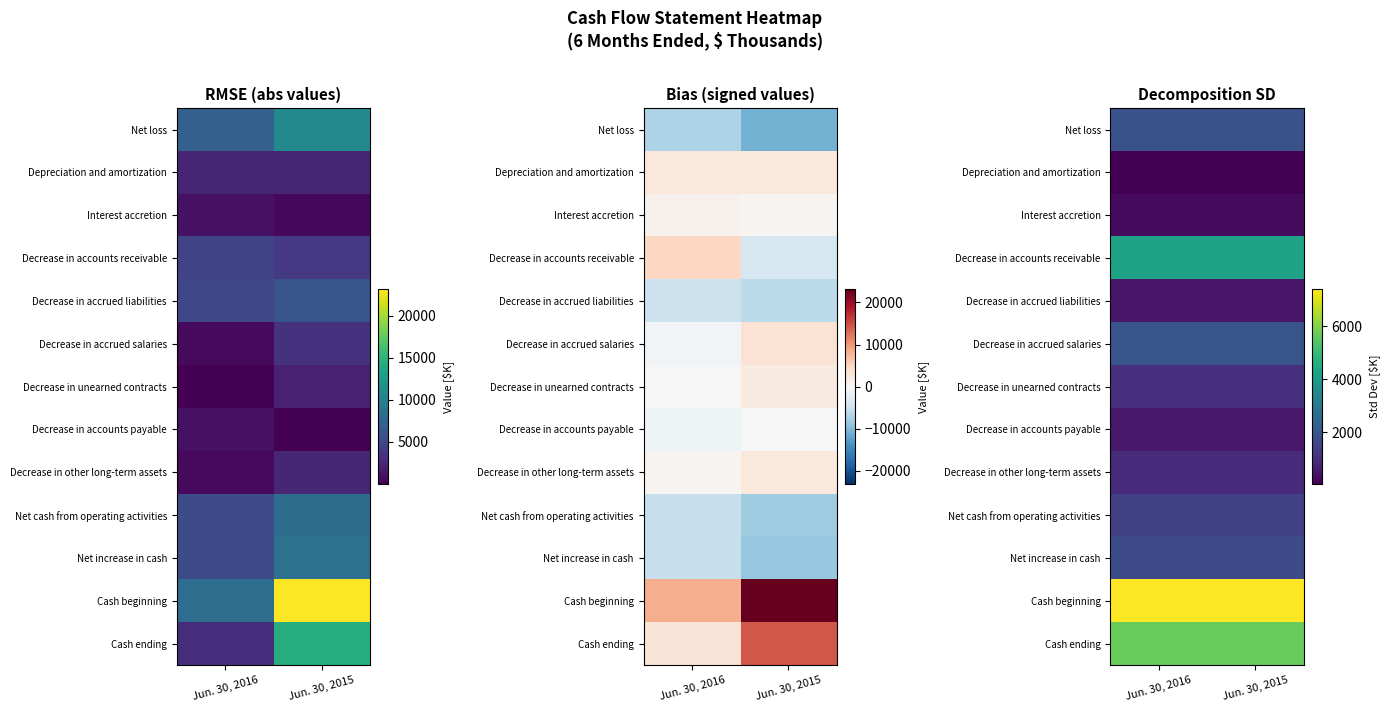

What is the total value across all series at Jun. 30, 2016?

27760.5